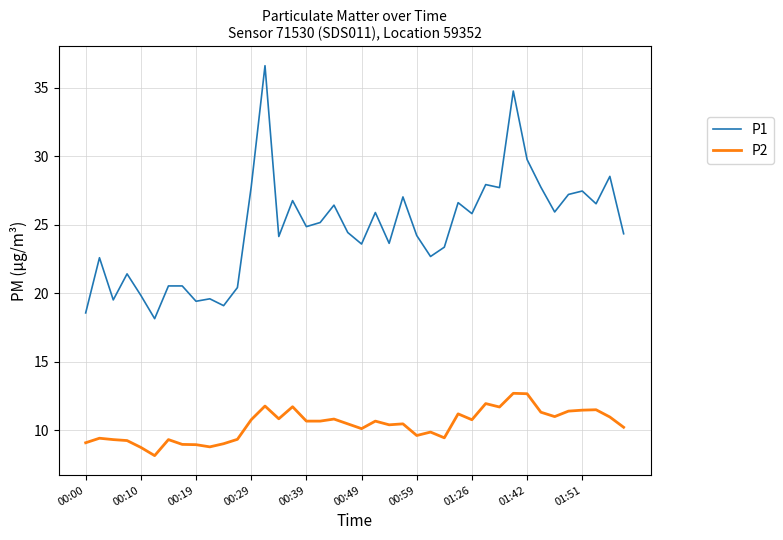

List the series in order of their overall mean, highest first.

P1, P2